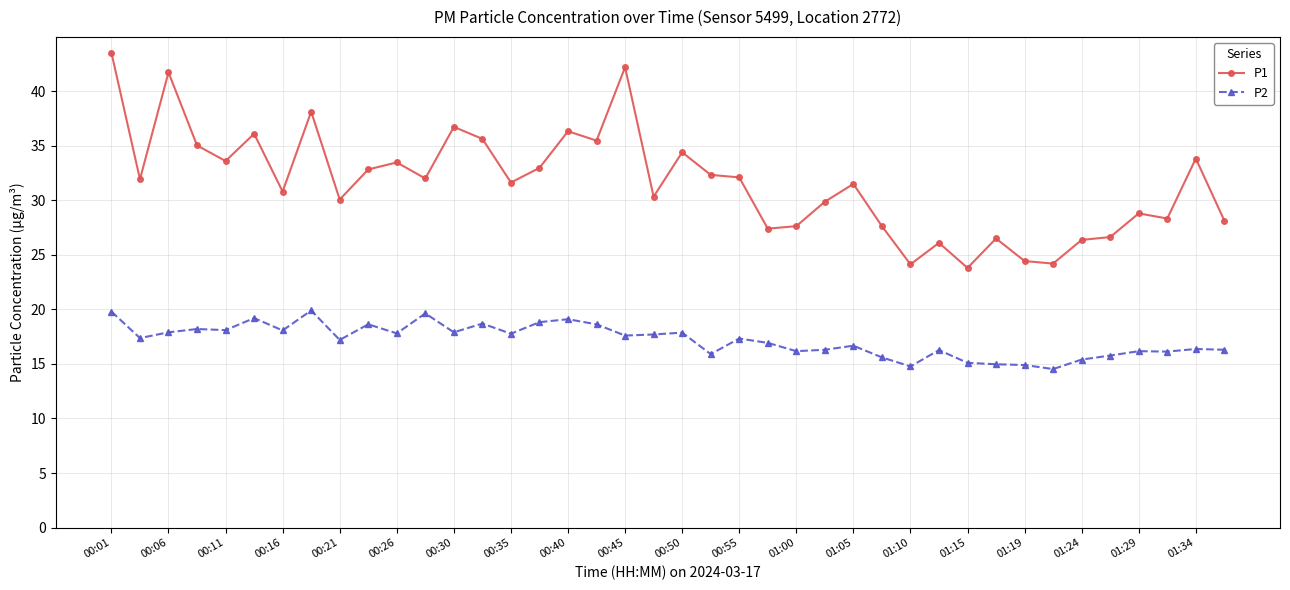

What is the minimum value for P2?

14.5